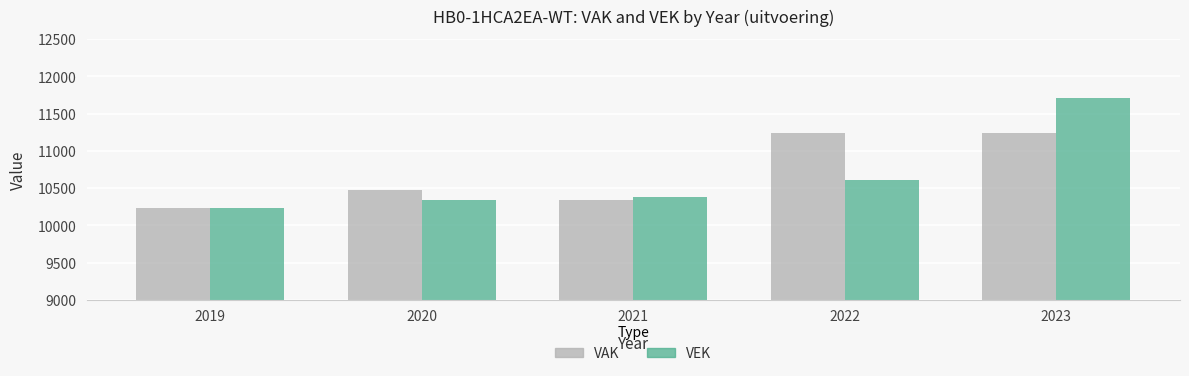

What is the minimum value for VAK?

10234